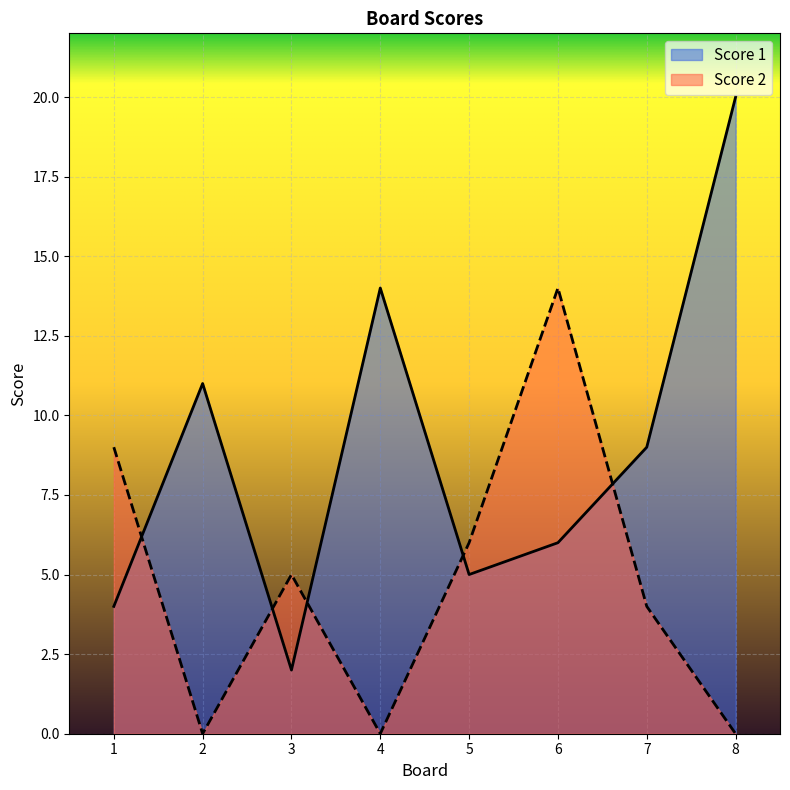

In Score 2, how many points are higher than both neighbors (excluding endpoints)?

2